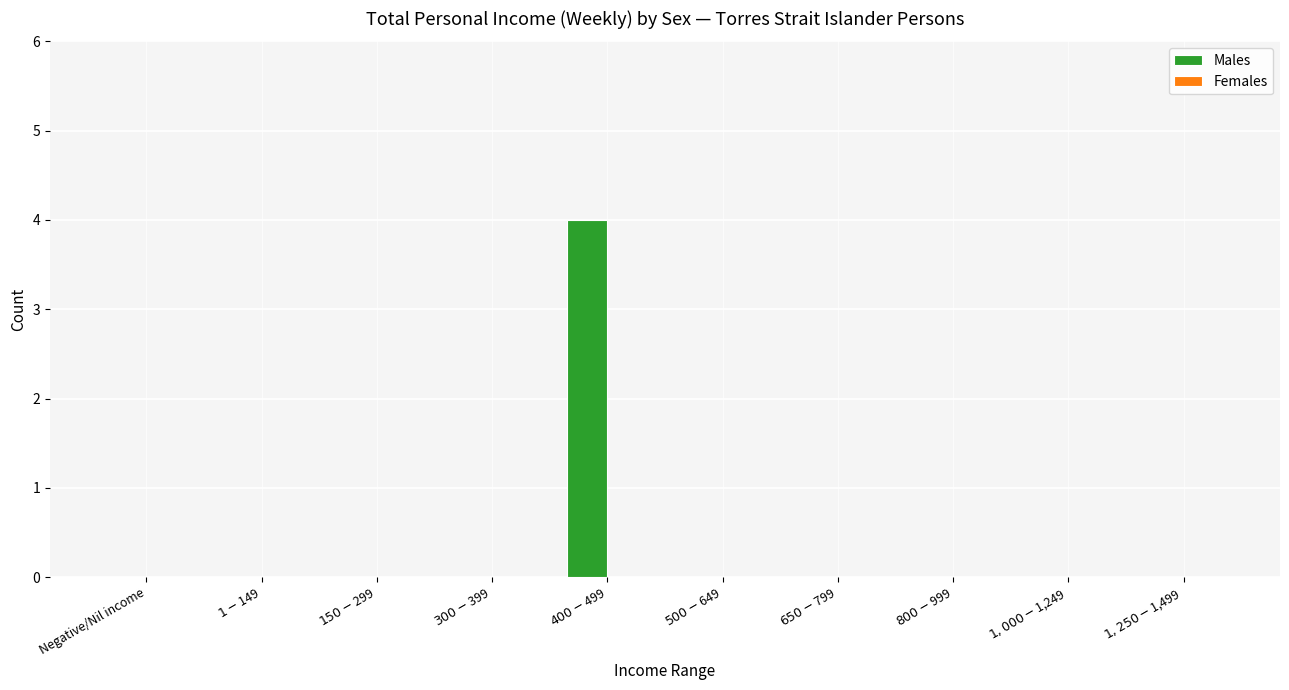

What is the sum of all values?

4